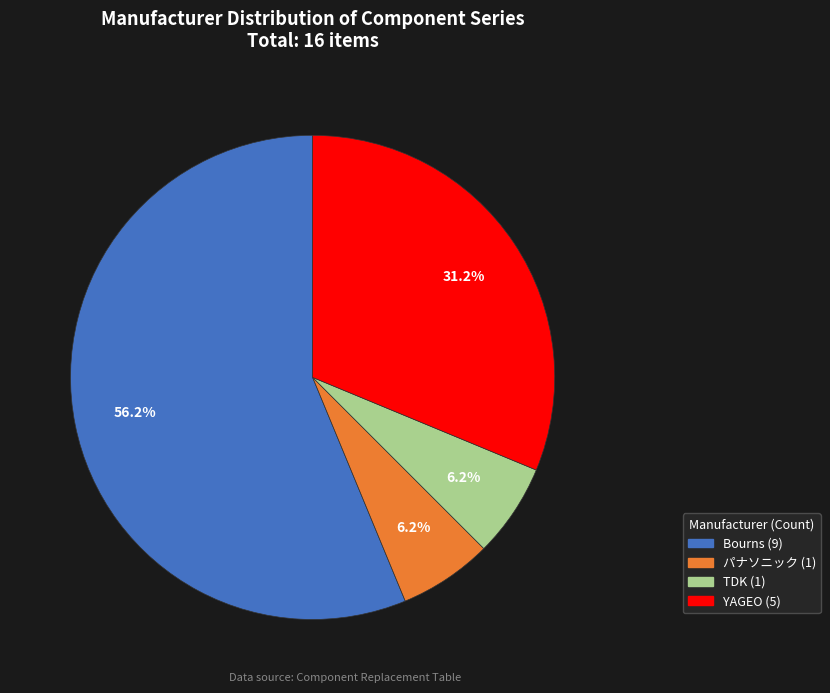

The Bourns slice represents 56% of the pie. True or false?

True